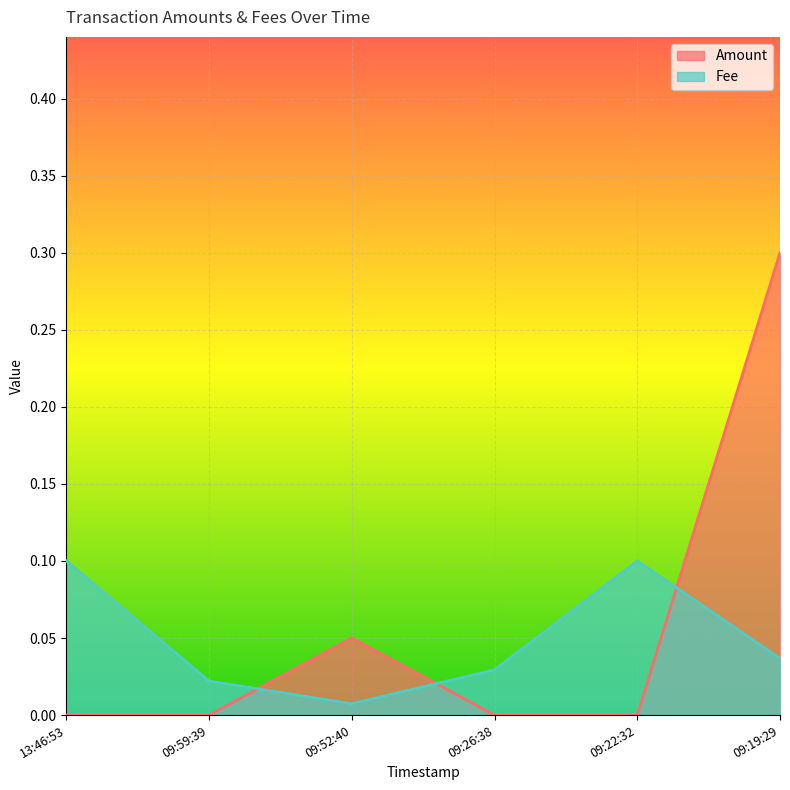

How many interior local valleys does the Fee series have?

1